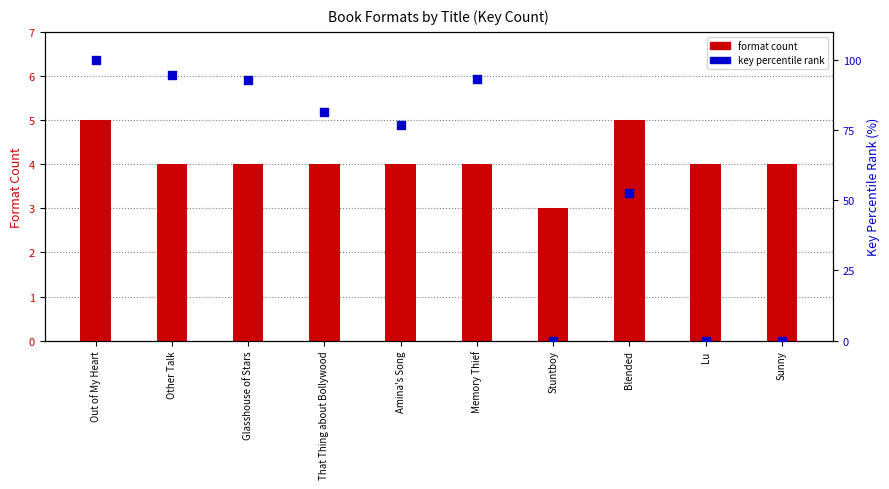

At which category is the sum across all series the highest?

Out of My Heart